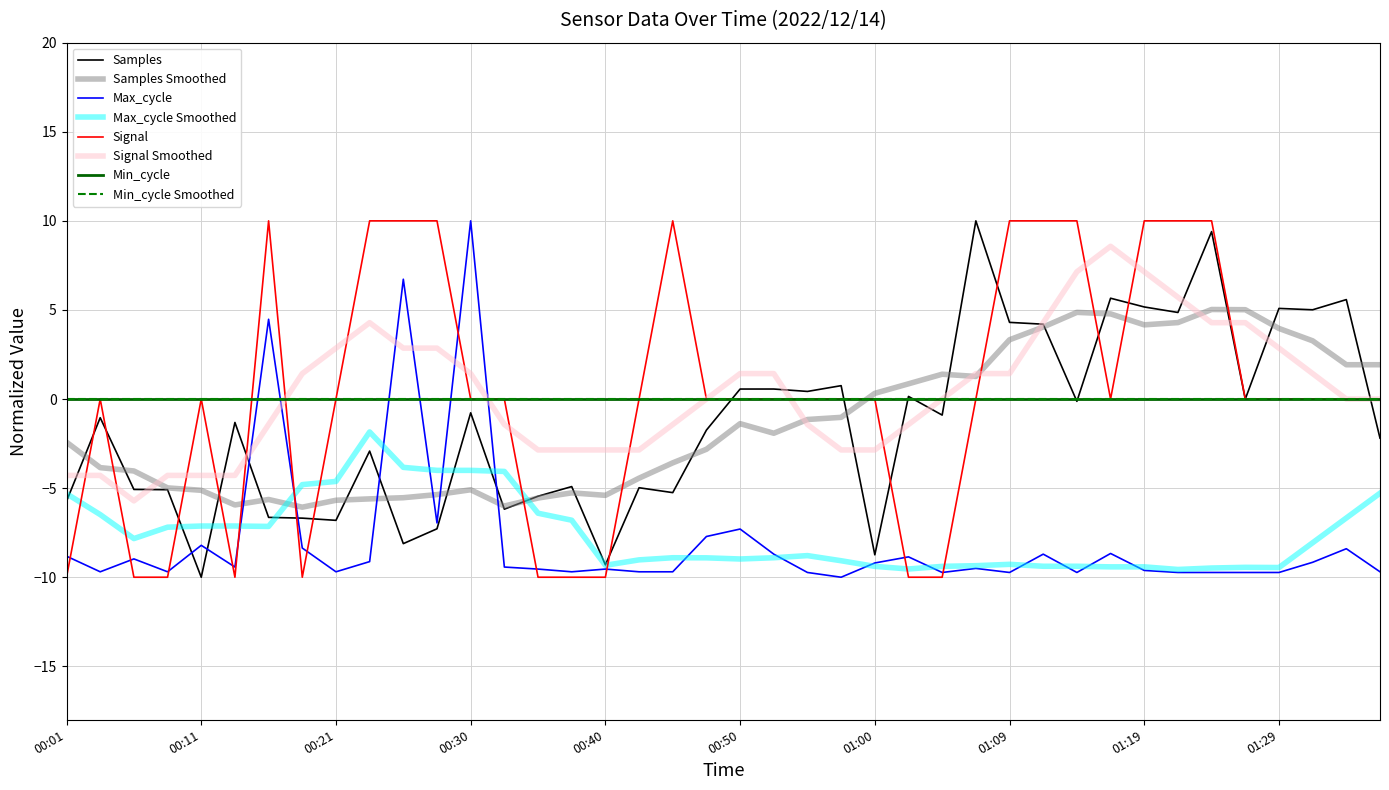

Which category has the lowest value in the Signal series?

00:01